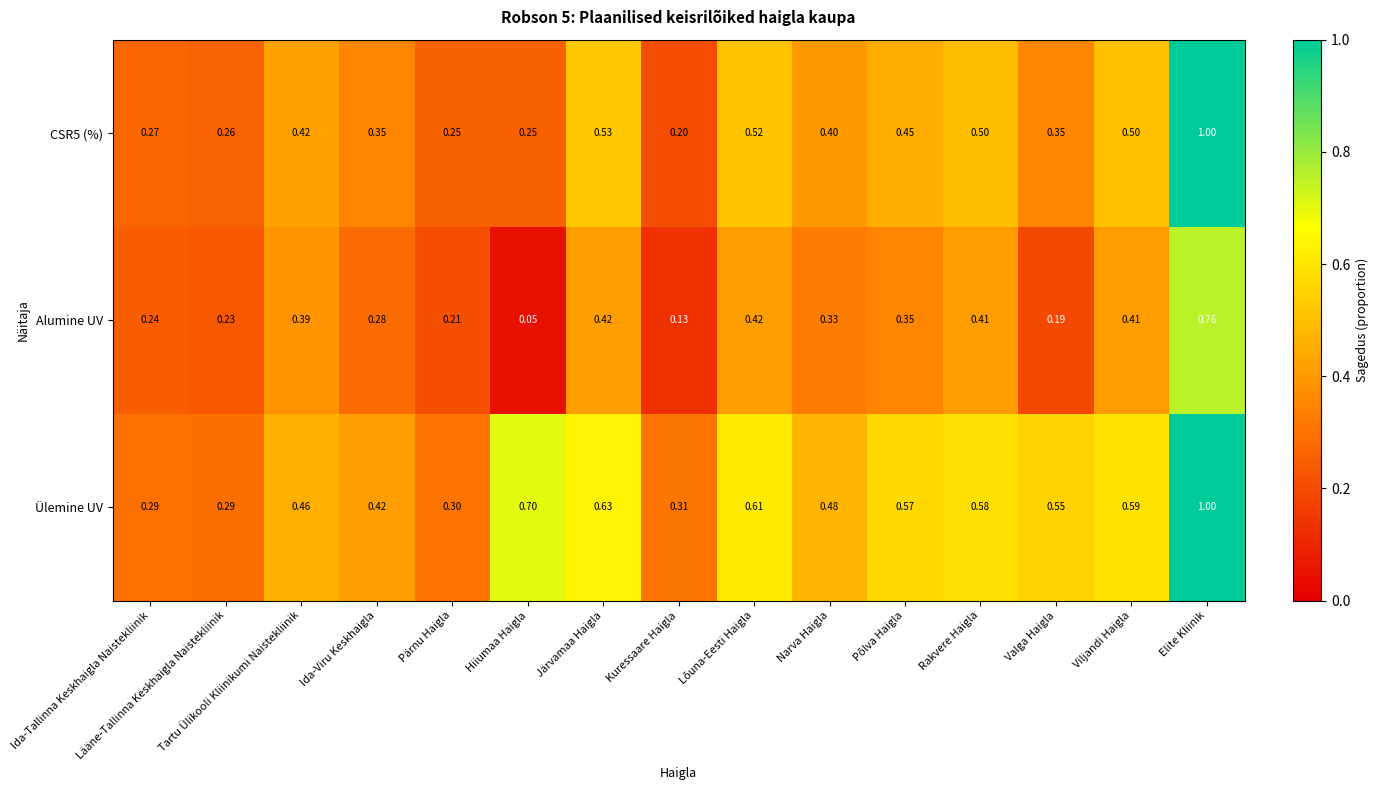

Which label corresponds to the smallest value in the chart?

Hiiumaa Haigla